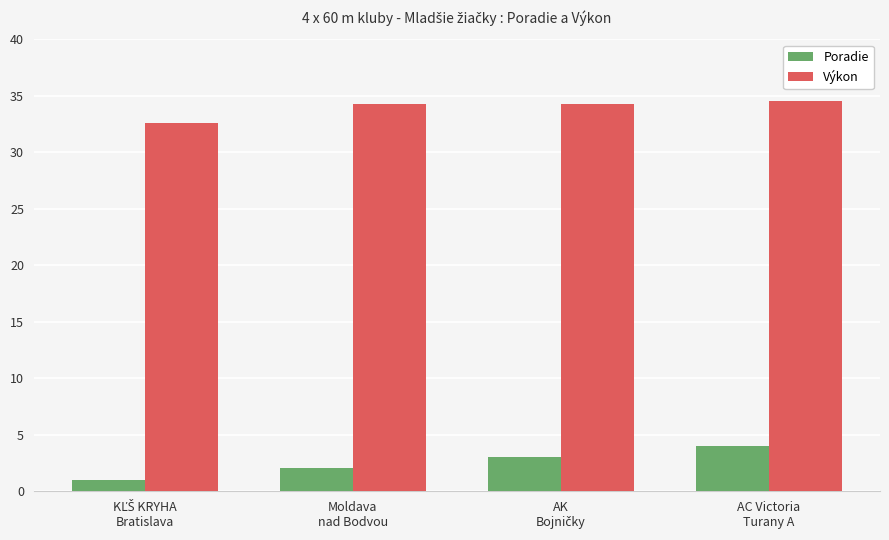

What is the difference between the maximum and minimum values in the Výkon series?

1.9